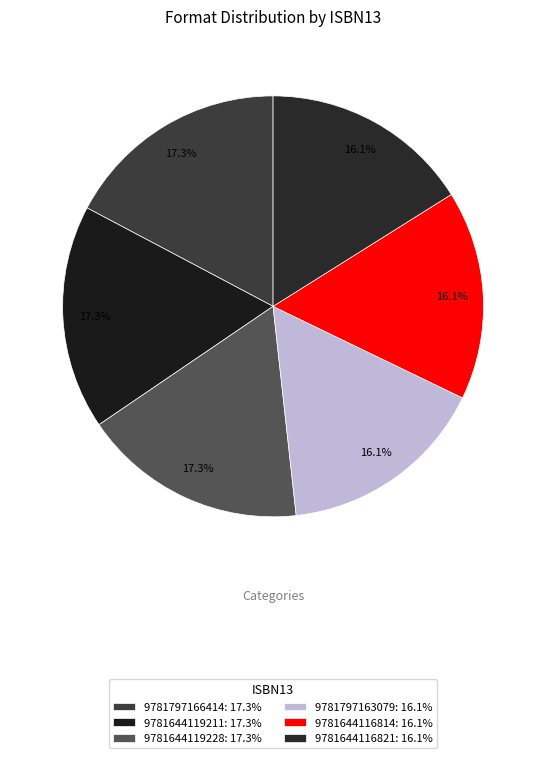

Which slice is the smallest?

9781797163079